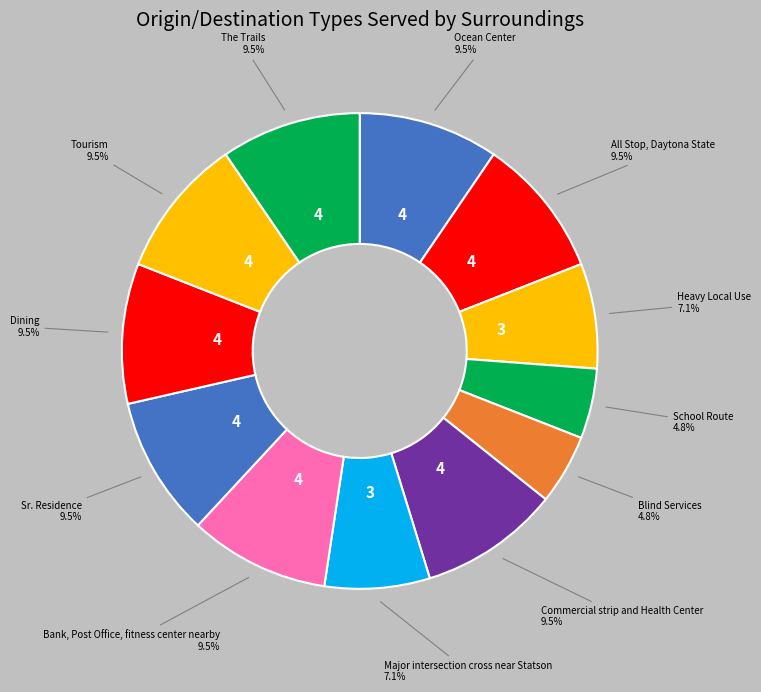

Rank the categories by value from lowest to highest.

School Route, Blind Services, Heavy Local Use, Major intersection cross near Statson, Ocean Center, All Stop, Daytona State, Commercial strip and Health Center, Bank, Post Office, fitness center nearby, Sr. Residence, Dining, Tourism, The Trails